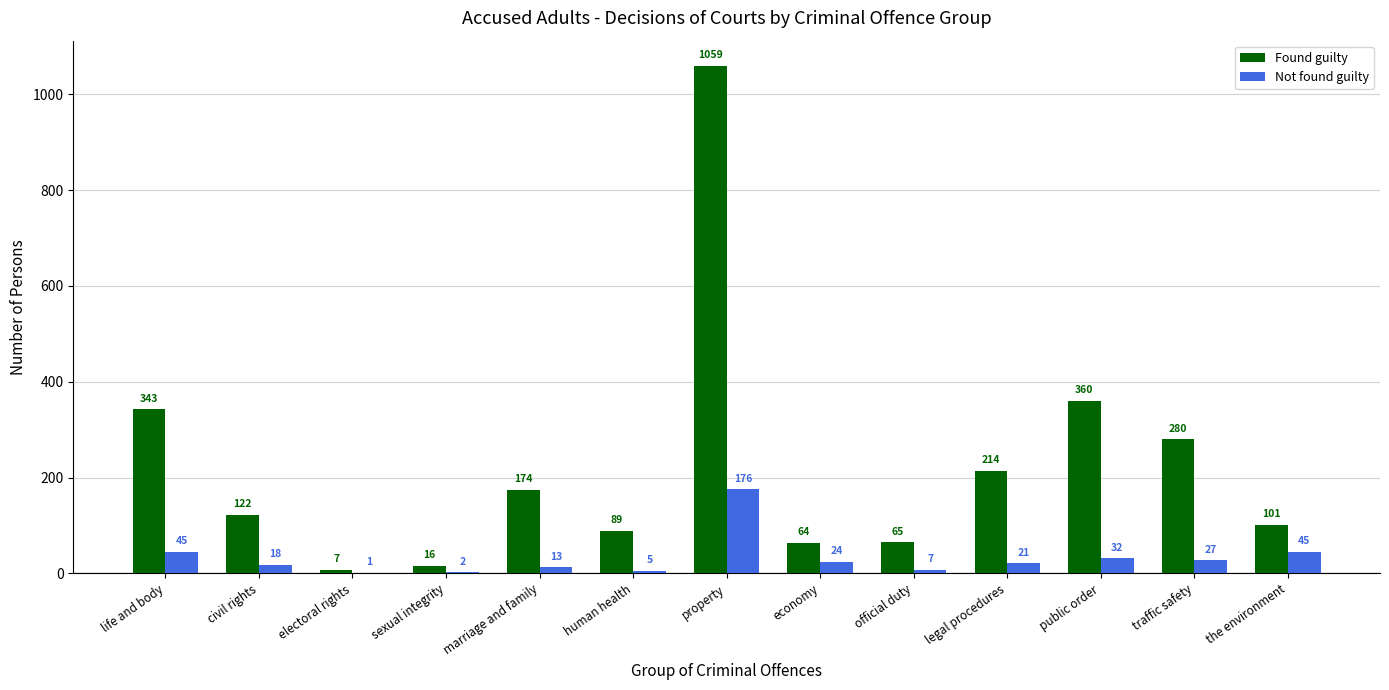

At which label is Found guilty closest to 533?

public order